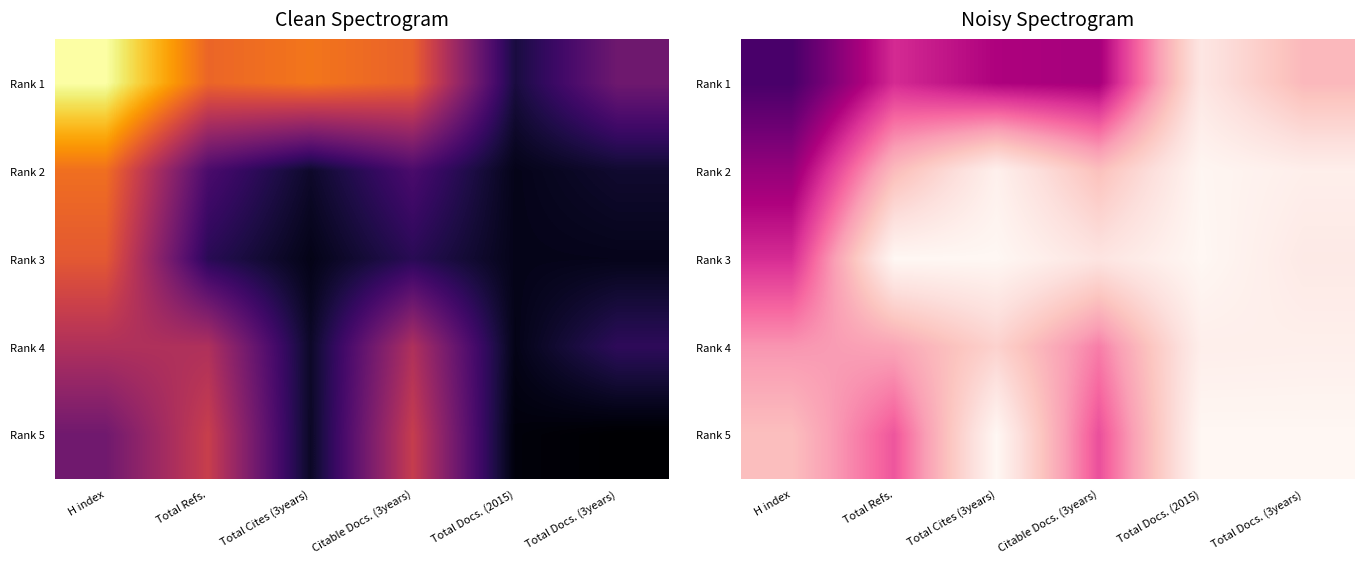

List the labels in order of Rank 5 value, largest first.

Citable Docs. (3years), Total Refs., H index, Total Cites (3years), Total Docs. (2015), Total Docs. (3years)